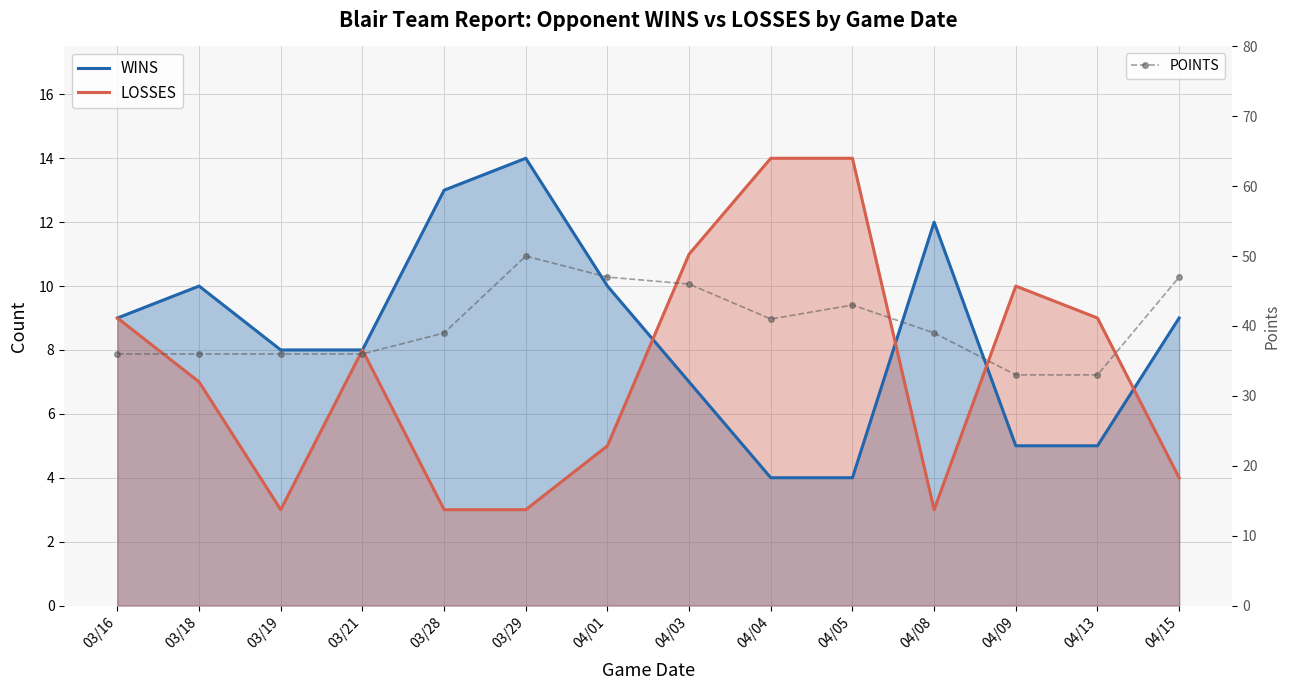

At which label does LOSSES reach its peak?

04/04